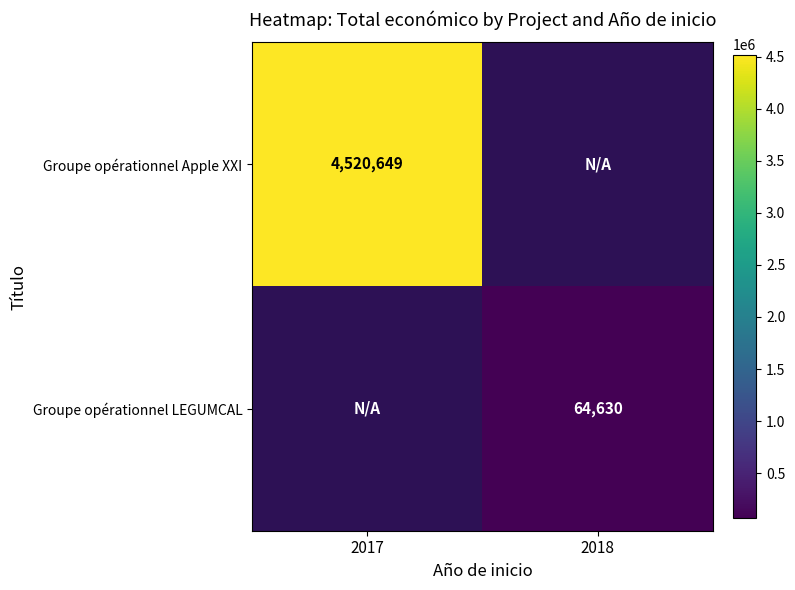

The Groupe opérationnel Apple XXI series shows 6330711 at 2017. True or false?

False